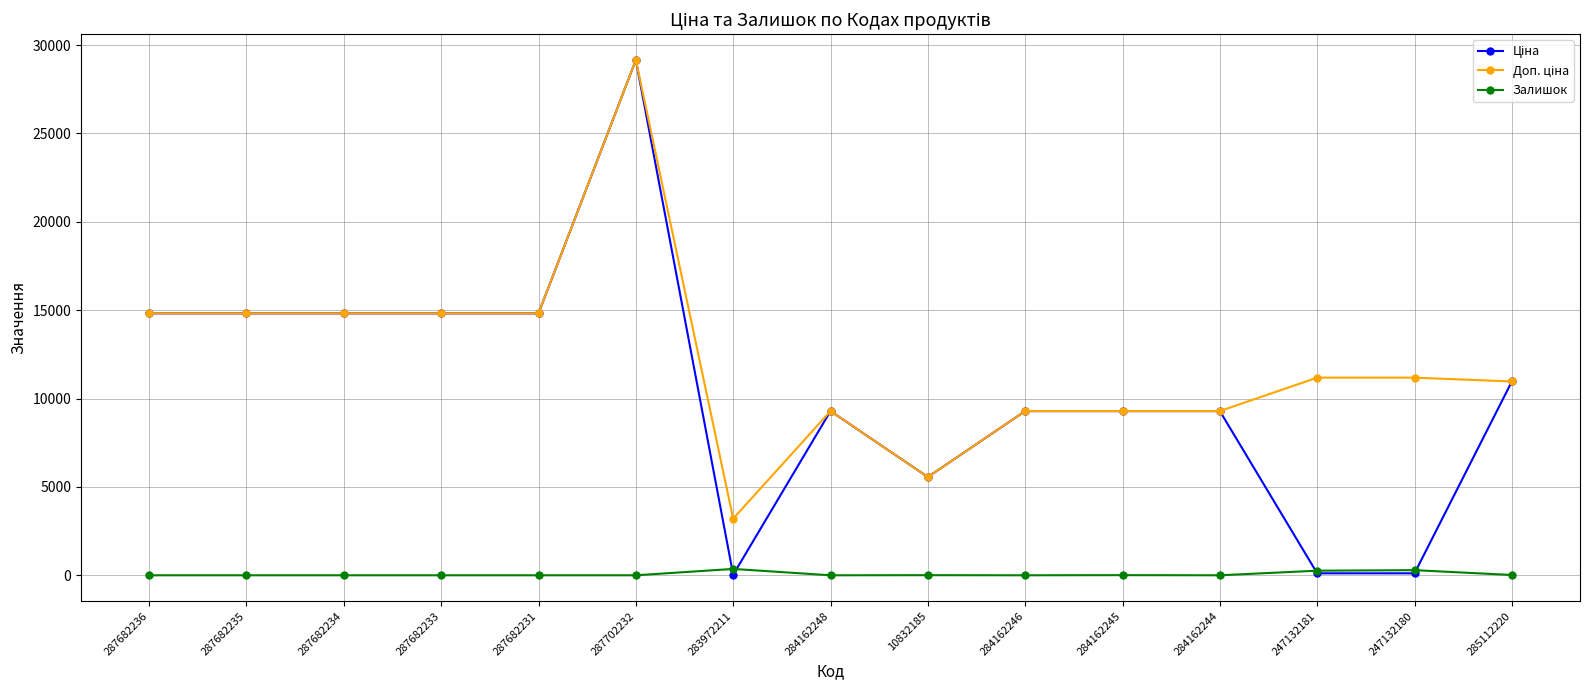

At which category does the chart reach its peak across all series?

287702232